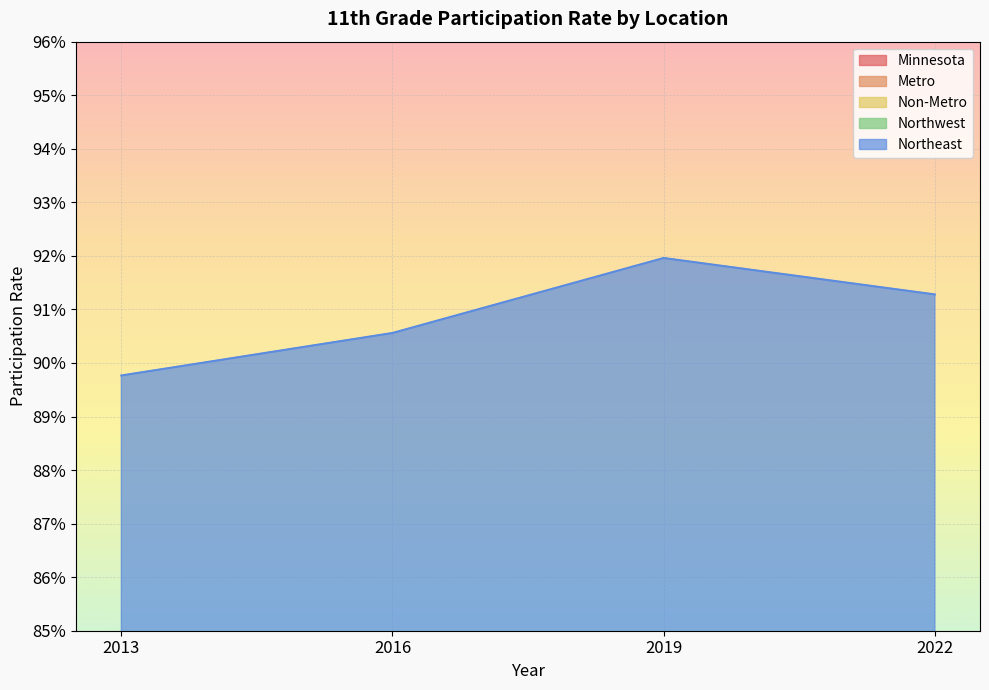

List the series in order of their overall mean, lowest first.

Minnesota, Metro, Northwest